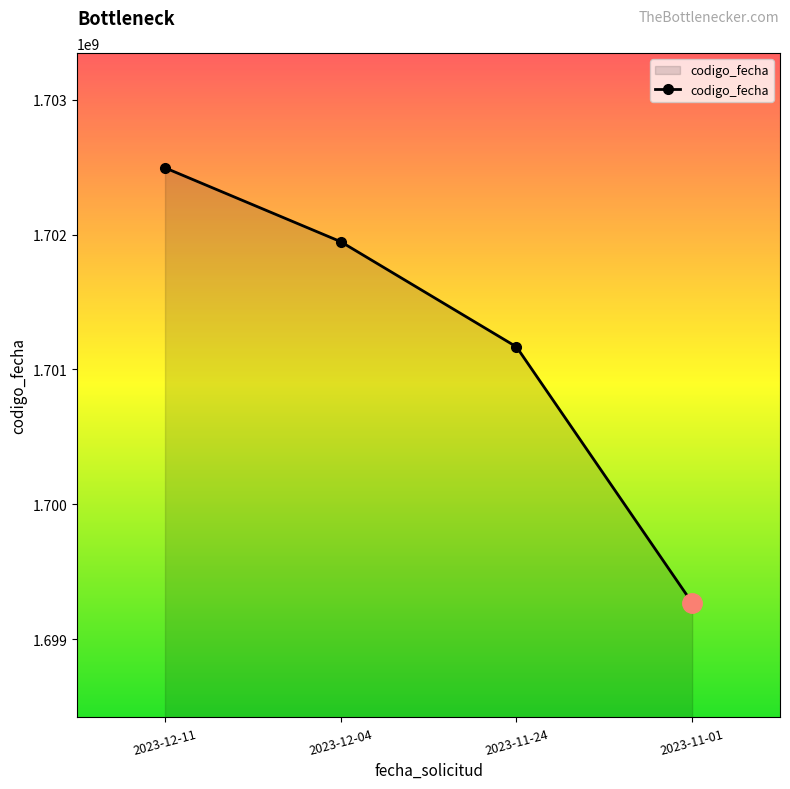

What is the label of the 2nd point from the left?

2023-12-04